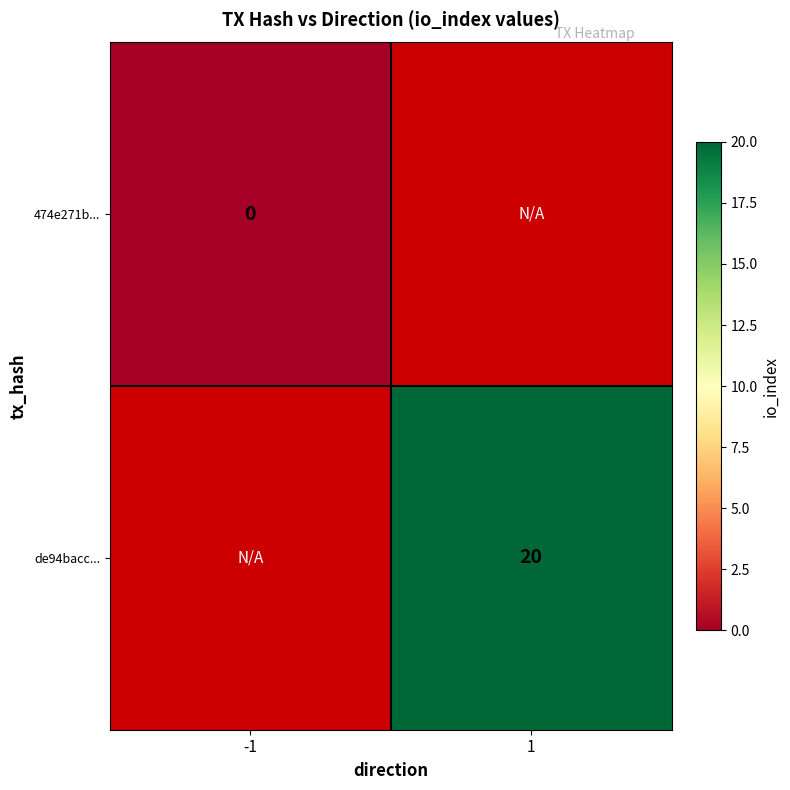

The value of de94bacc... at 1 is 5. True or false?

False